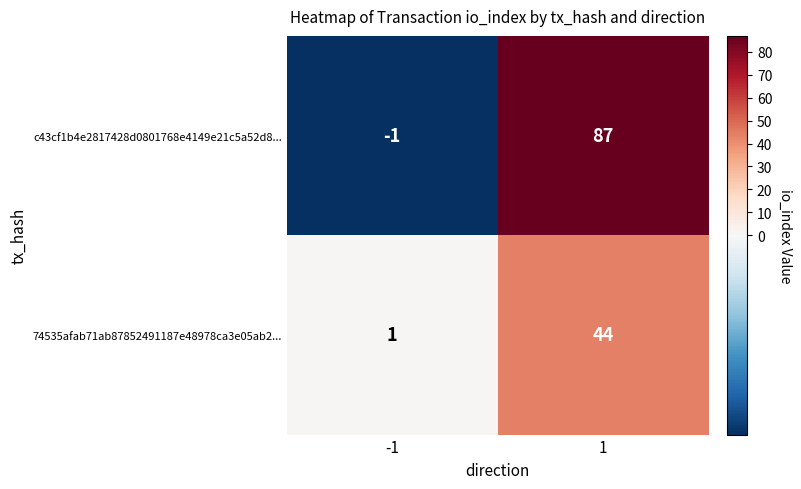

What is the maximum value shown in the chart?

87